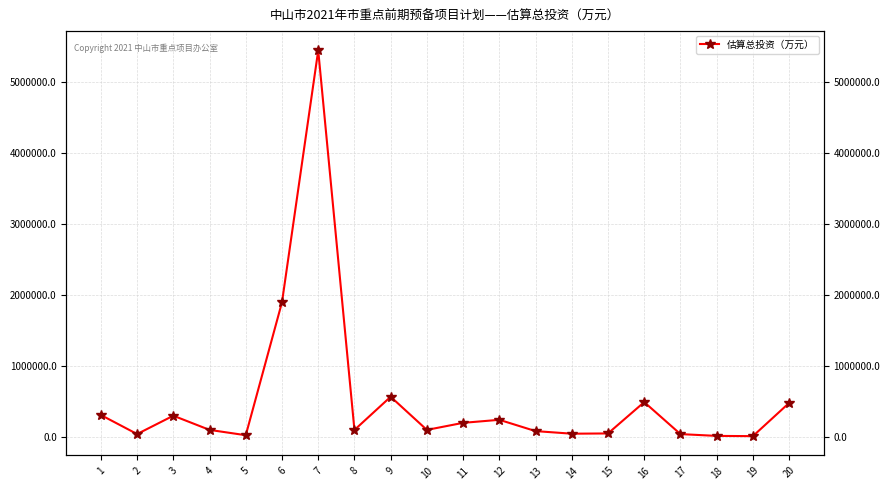

Reading left to right, transcribe all the data shown in this chart.

1=310000.0	2=41400.0	3=300000.0	4=100000.0	5=25000.0	6=1900000.0	7=5450000.0	8=99226.0	9=567407.0	10=100000.0	11=199487.0	12=242190.5	13=83000.0	14=46472.3	15=50000.0	16=492000.0	17=40800.0	18=15380.0	19=12000.0	20=480000.0